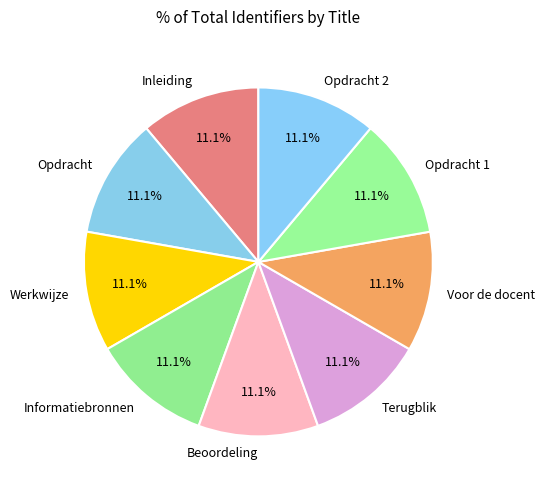

What is the total percentage of Opdracht and Informatiebronnen?

22.2%